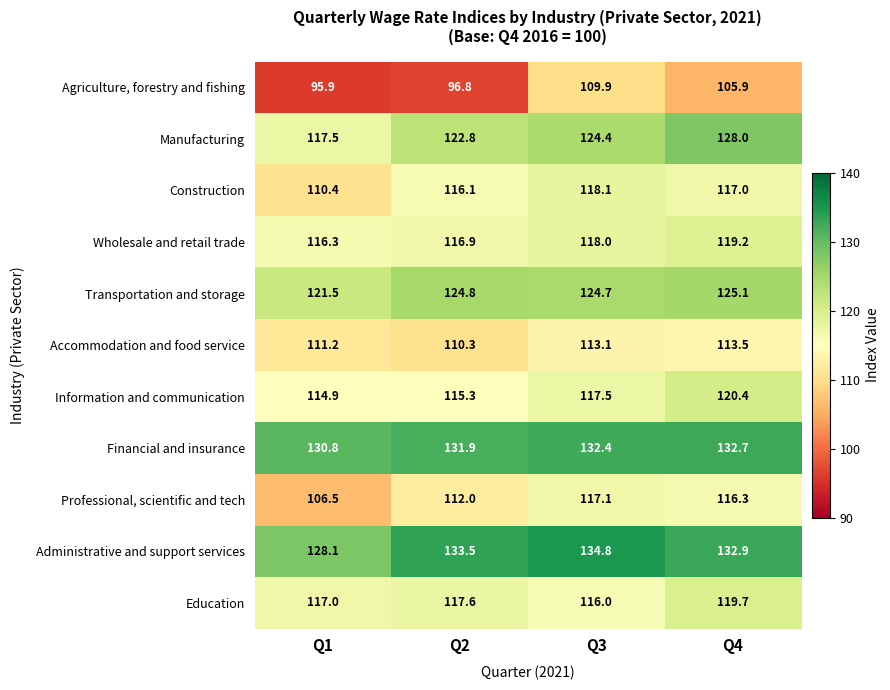

List the series in order of their peak value, lowest first.

Agriculture, forestry and fishing, Accommodation and food service, Professional, scientific and tech, Construction, Wholesale and retail trade, Education, Information and communication, Transportation and storage, Manufacturing, Financial and insurance, Administrative and support services